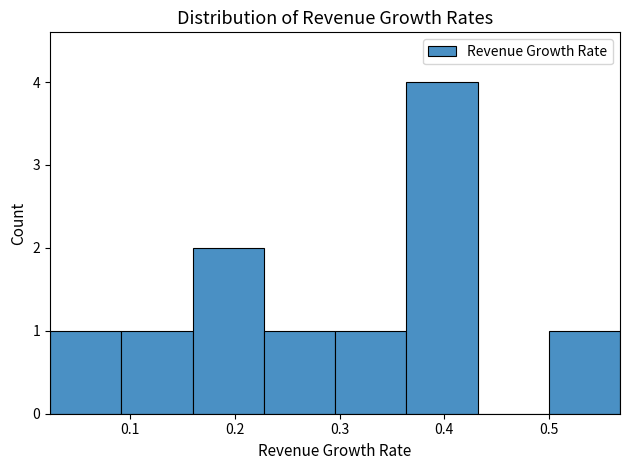

Reading left to right, list every bar in this chart as the range it spans on the x-axis followed by its height. Neither the bar edges nor the heights are printed on the chart, so give them approximately, as read against the axes.

0.02 to 0.09: 1
0.09 to 0.16: 1
0.16 to 0.23: 2
0.23 to 0.30: 1
0.30 to 0.36: 1
0.36 to 0.43: 4
0.43 to 0.50: 0
0.50 to 0.57: 1